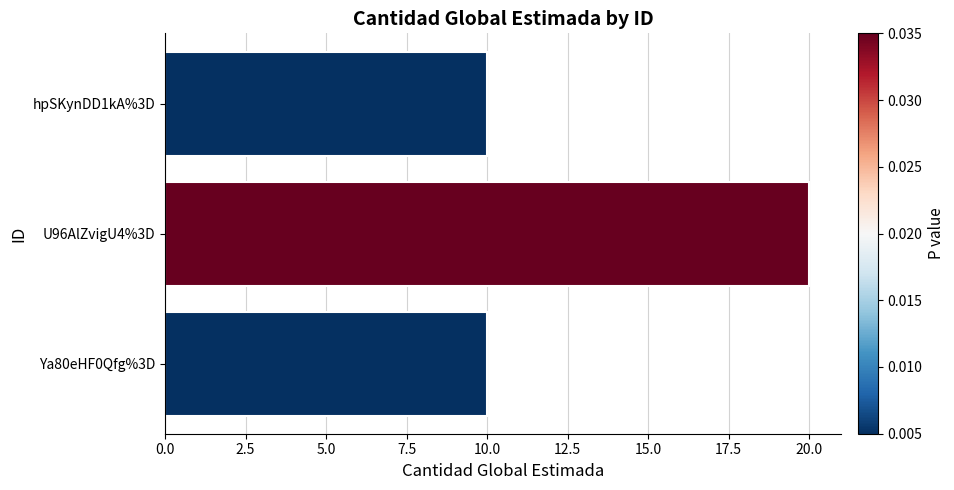

What is the smallest value displayed?

10